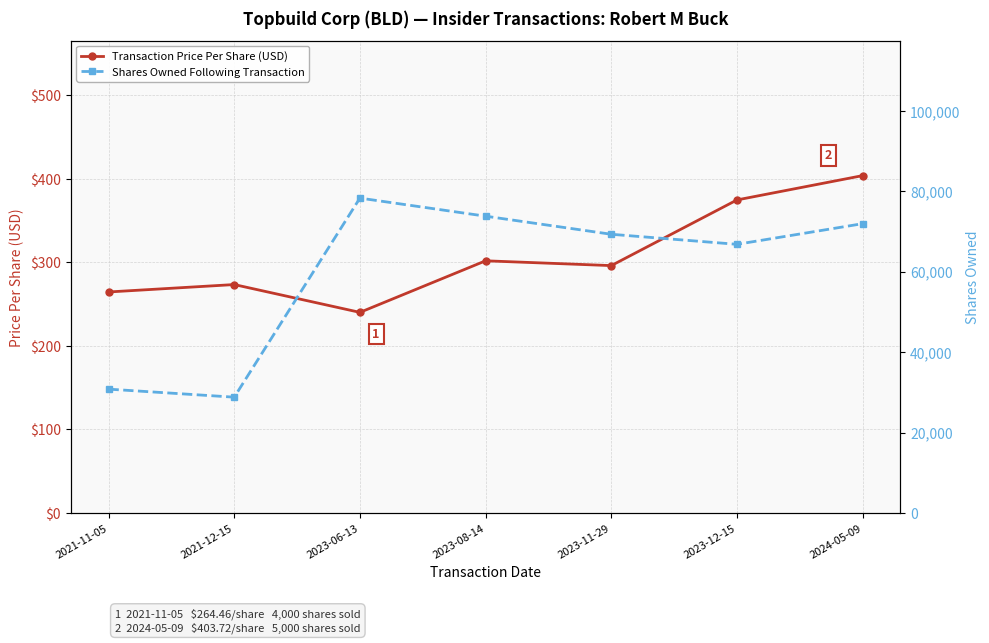

List the series in order of their overall mean, highest first.

Shares Owned Following Transaction, Transaction Price Per Share (USD)